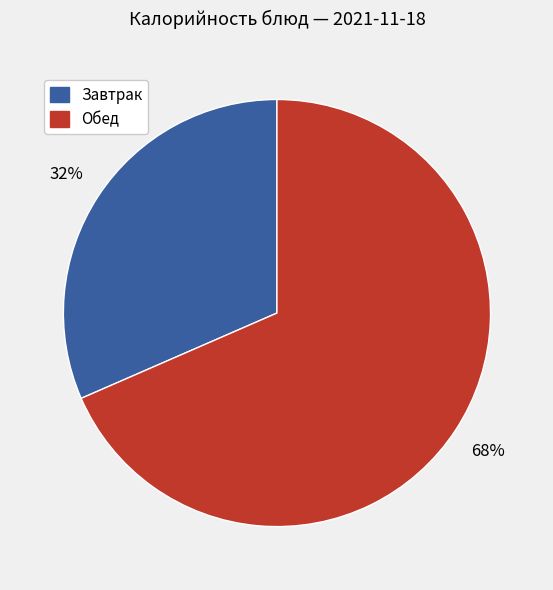

Is there a majority slice in this chart?

Yes